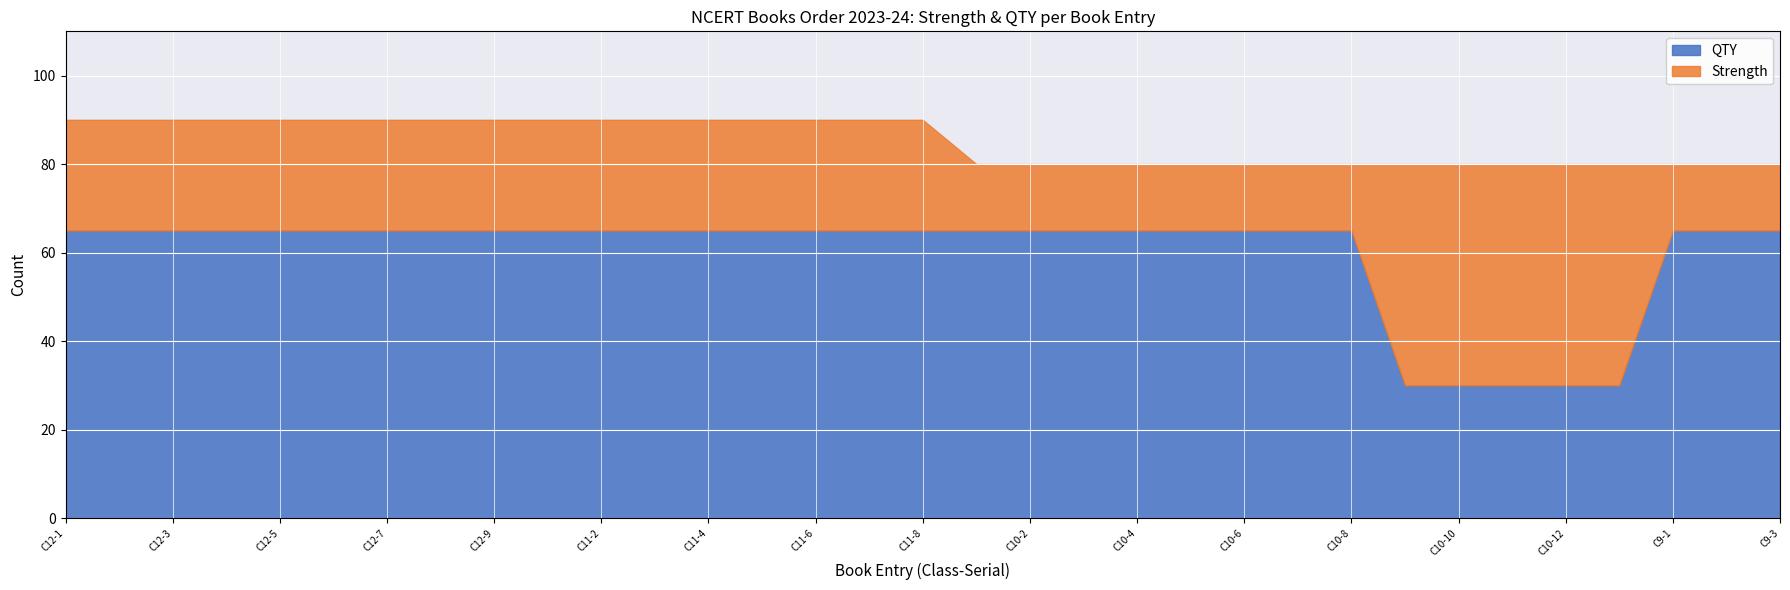

Count the number of data series in this chart.

2